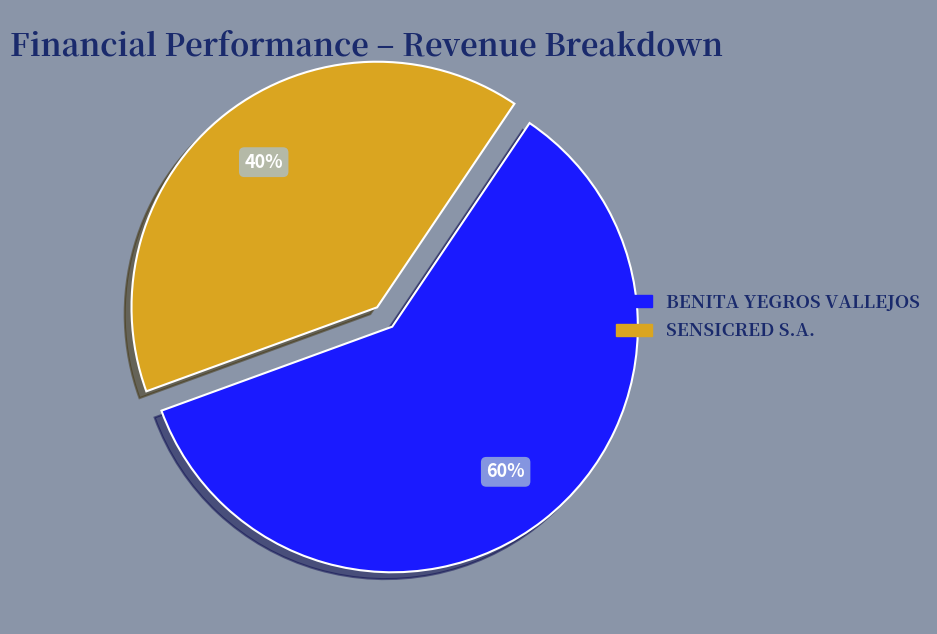

Count the number of slices in the pie.

2